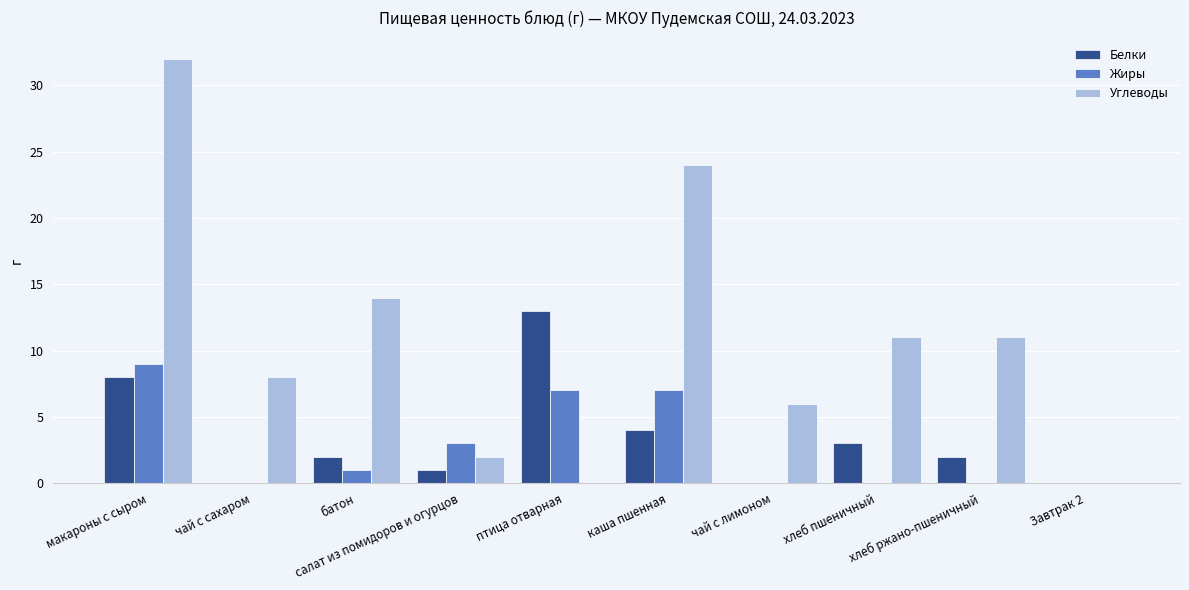

Which series has the largest total across all categories?

Углеводы